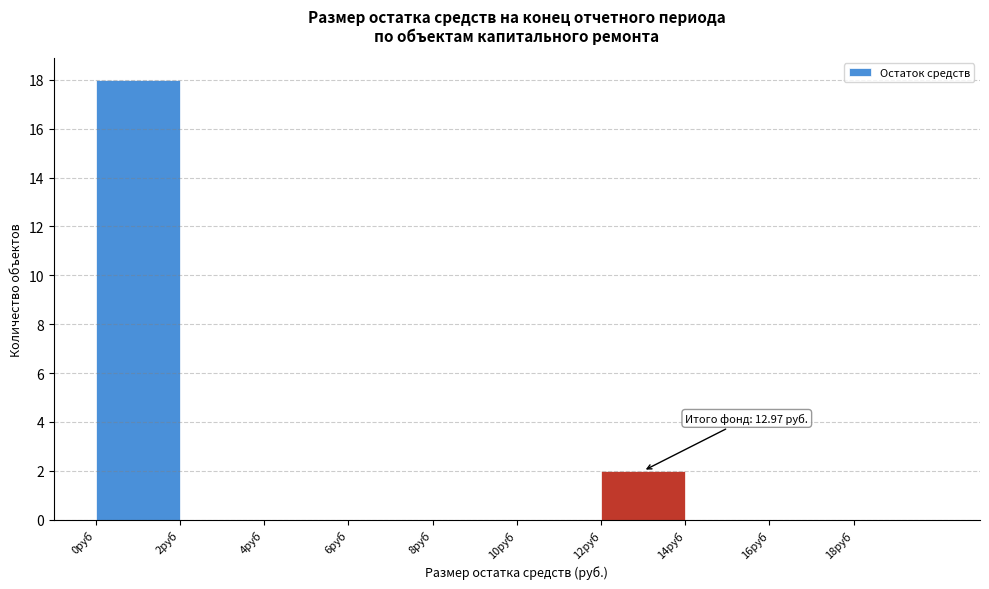

Over which range of the x-axis is the bar tallest?

0 to 2